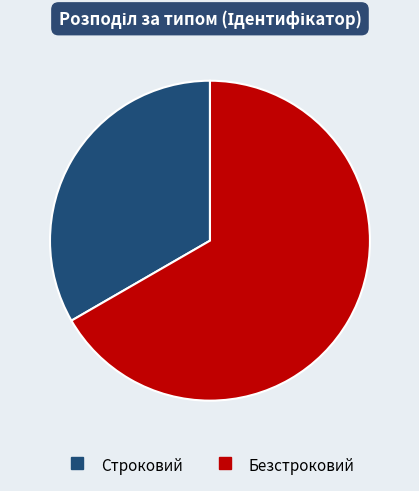

Which slice is the largest?

Безстроковий